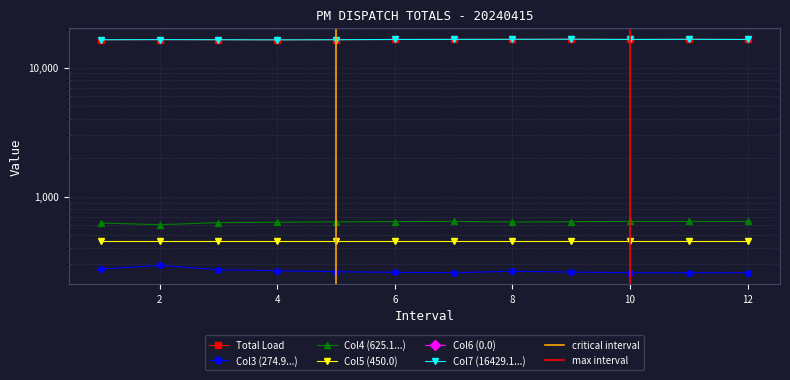

What is the maximum value shown in the chart?

16583.5